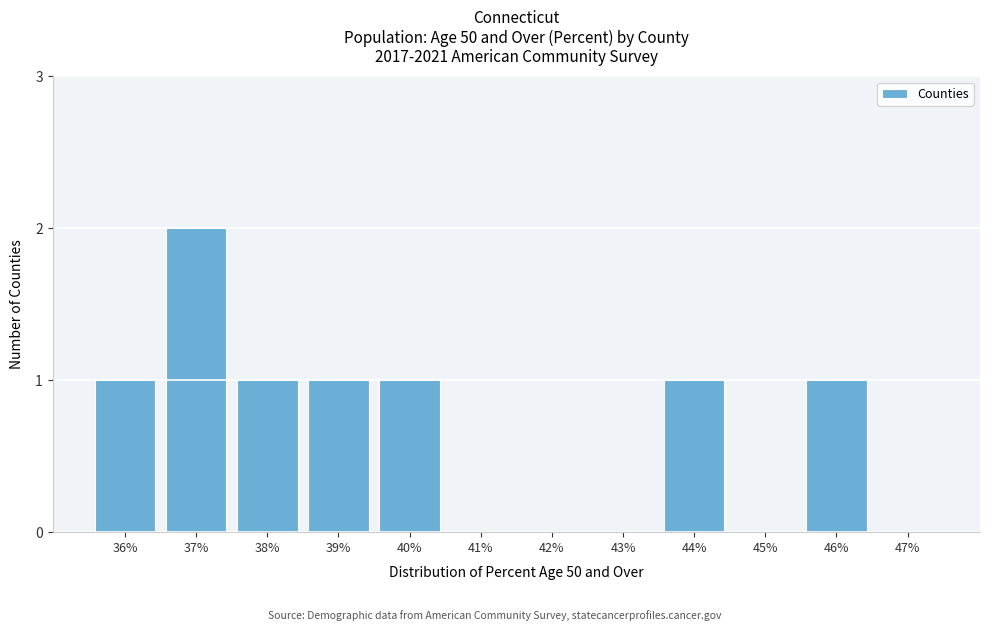

Reading left to right, what are all the values shown in this chart?

36%=1	37%=2	38%=1	39%=1	40%=1	41%=0	42%=0	43%=0	44%=1	45%=0	46%=1	47%=0